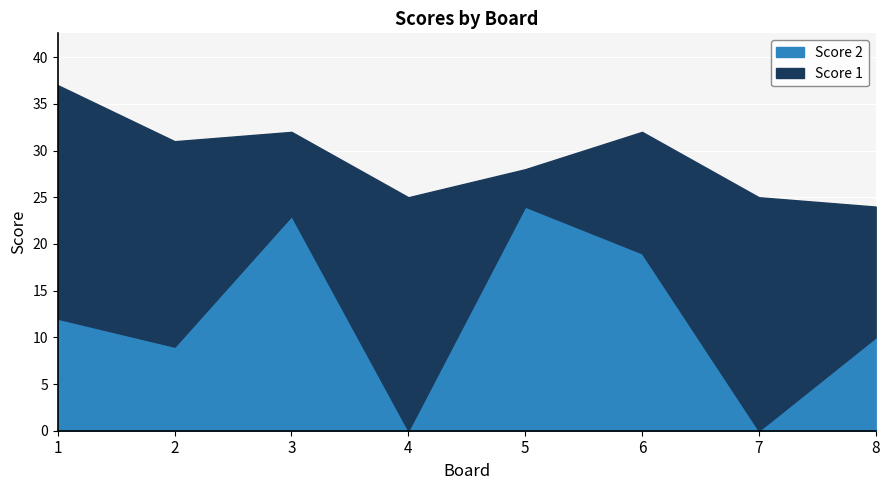

How many positive values are there?

6